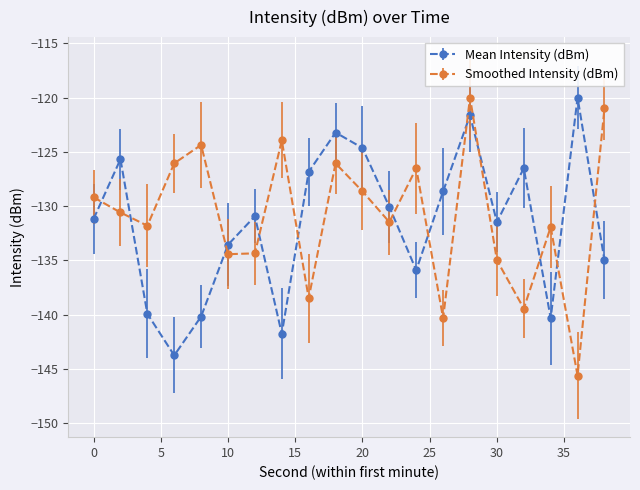

How many interior local peaks does the Mean Intensity (dBm) series have?

6